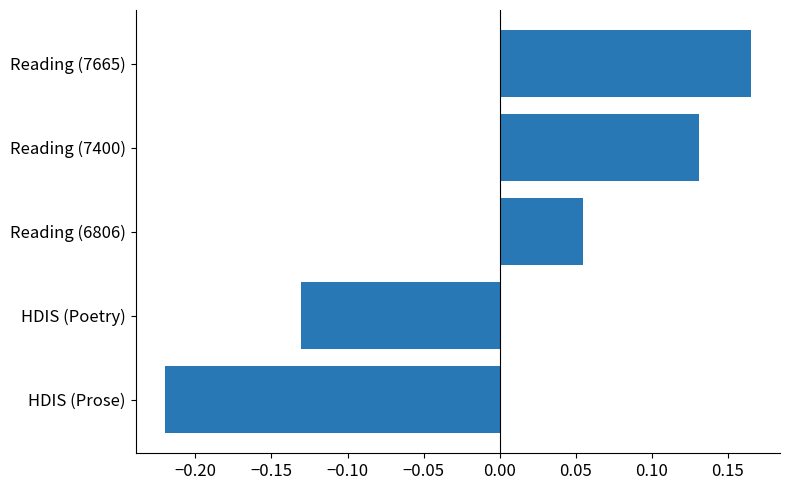

The value at Reading (7665) is 0.3. True or false?

False